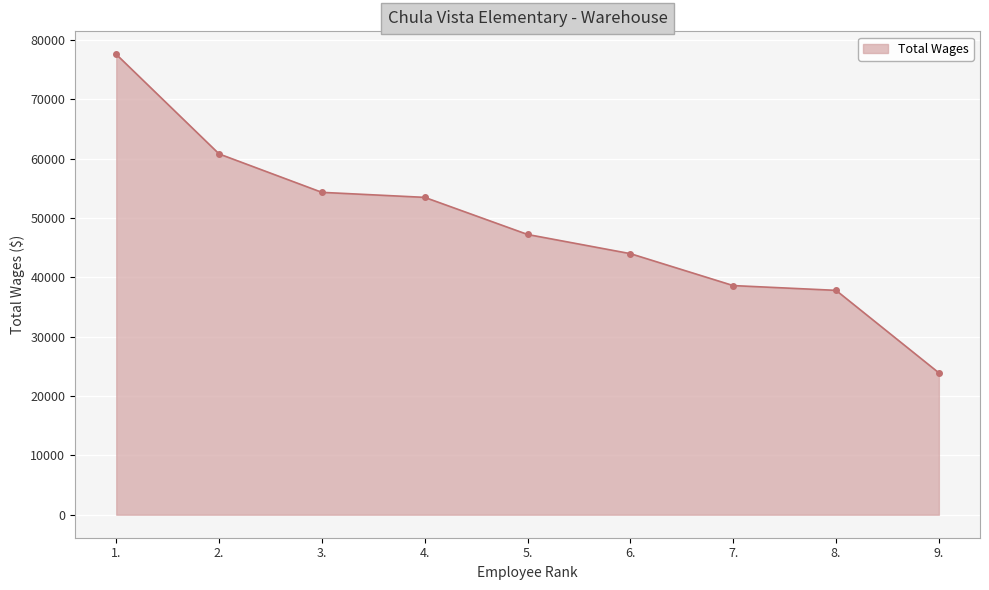

What is the maximum value shown in the chart?

77605